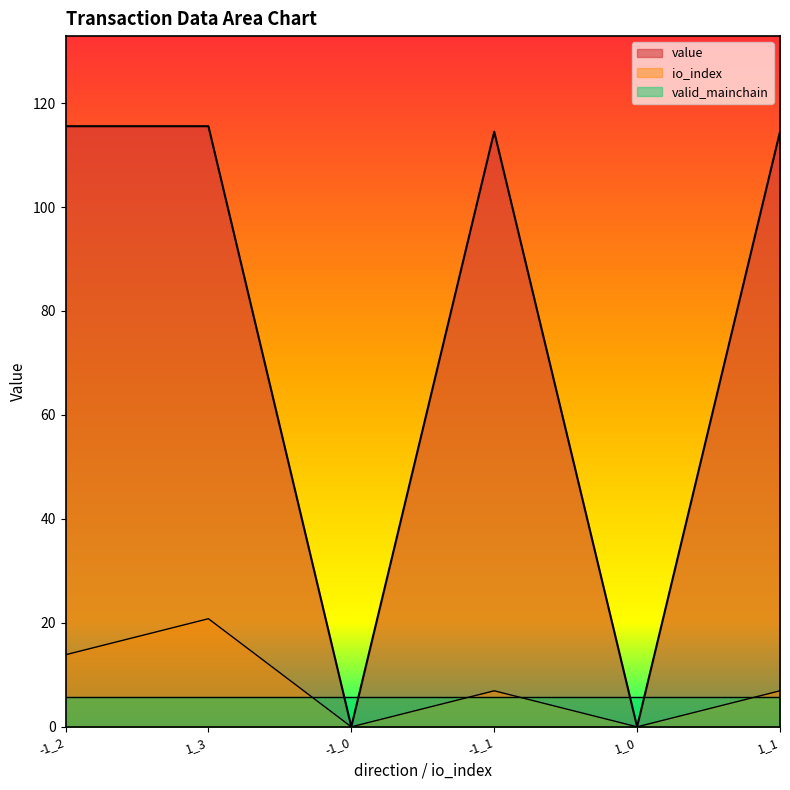

True or false: value and io_index cross at least once.

False